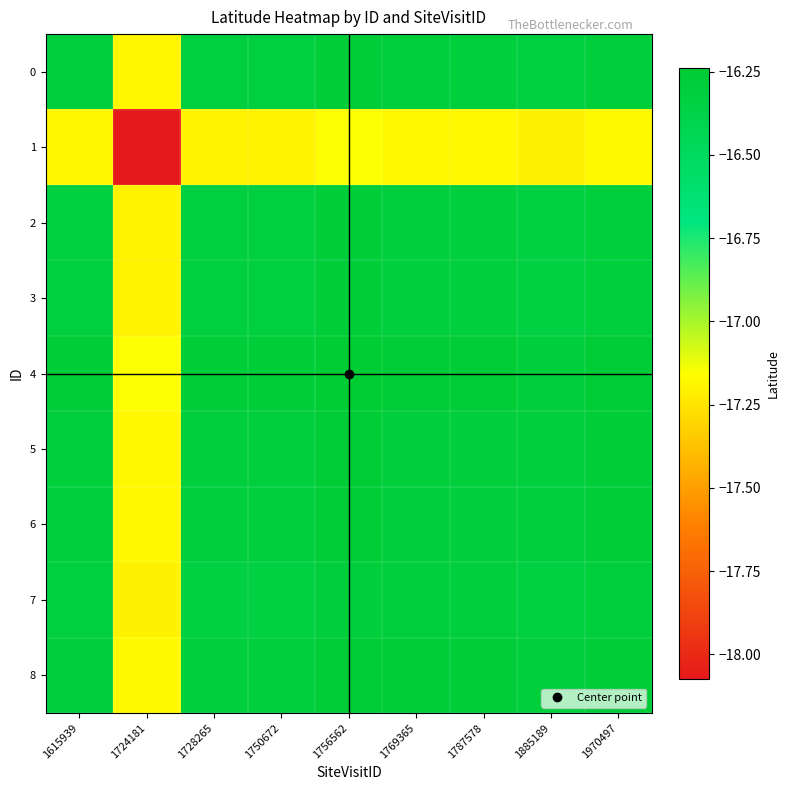

Reading left to right, list all the values displayed in this chart.

0: 1615939=-16.3	1724181=-17.2	1728265=-16.3	1750672=-16.3	1756562=-16.3	1769365=-16.3	1787578=-16.3	1885189=-16.3	1970497=-16.3
1: 1615939=-17.2	1724181=-18.1	1728265=-17.2	1750672=-17.2	1756562=-17.2	1769365=-17.2	1787578=-17.2	1885189=-17.2	1970497=-17.2
2: 1615939=-16.3	1724181=-17.2	1728265=-16.3	1750672=-16.3	1756562=-16.3	1769365=-16.3	1787578=-16.3	1885189=-16.3	1970497=-16.3
3: 1615939=-16.3	1724181=-17.2	1728265=-16.3	1750672=-16.3	1756562=-16.3	1769365=-16.3	1787578=-16.3	1885189=-16.3	1970497=-16.3
4: 1615939=-16.3	1724181=-17.2	1728265=-16.3	1750672=-16.3	1756562=-16.2	1769365=-16.3	1787578=-16.3	1885189=-16.3	1970497=-16.3
5: 1615939=-16.3	1724181=-17.2	1728265=-16.3	1750672=-16.3	1756562=-16.3	1769365=-16.3	1787578=-16.3	1885189=-16.3	1970497=-16.3
6: 1615939=-16.3	1724181=-17.2	1728265=-16.3	1750672=-16.3	1756562=-16.3	1769365=-16.3	1787578=-16.3	1885189=-16.3	1970497=-16.3
7: 1615939=-16.3	1724181=-17.2	1728265=-16.3	1750672=-16.3	1756562=-16.3	1769365=-16.3	1787578=-16.3	1885189=-16.3	1970497=-16.3
8: 1615939=-16.3	1724181=-17.2	1728265=-16.3	1750672=-16.3	1756562=-16.3	1769365=-16.3	1787578=-16.3	1885189=-16.3	1970497=-16.3